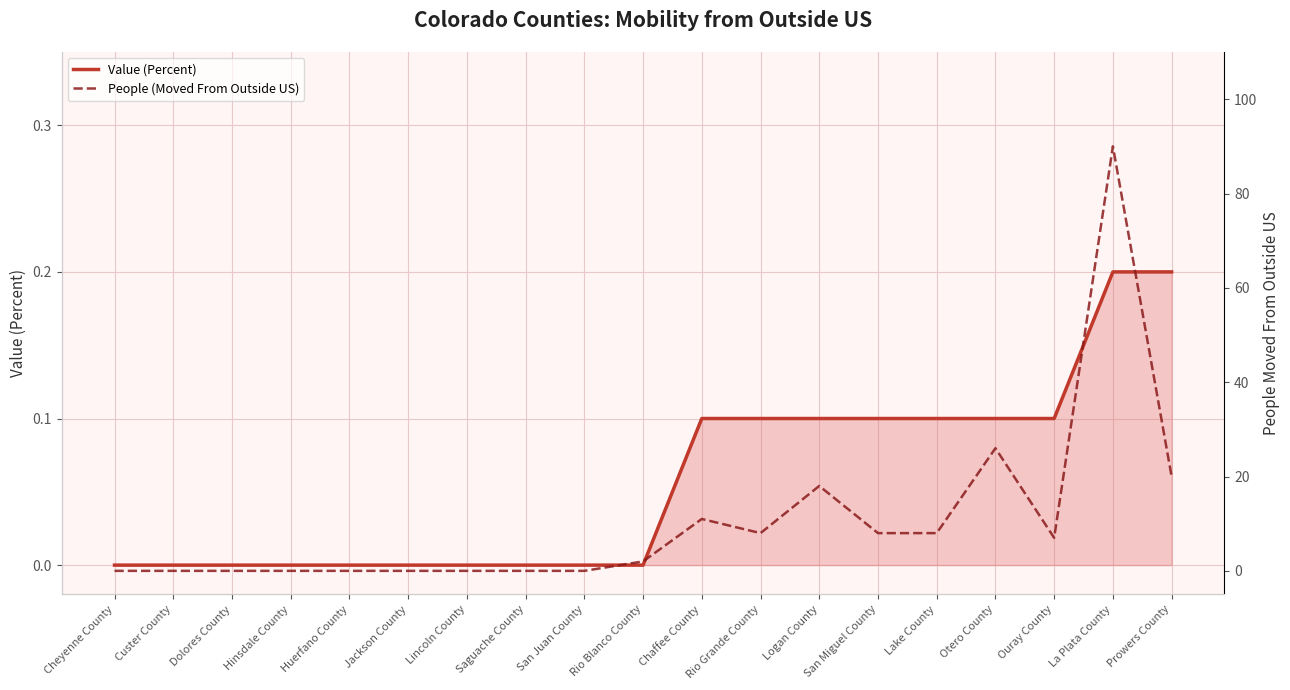

What is the label of the 1st point from the right?

Prowers County